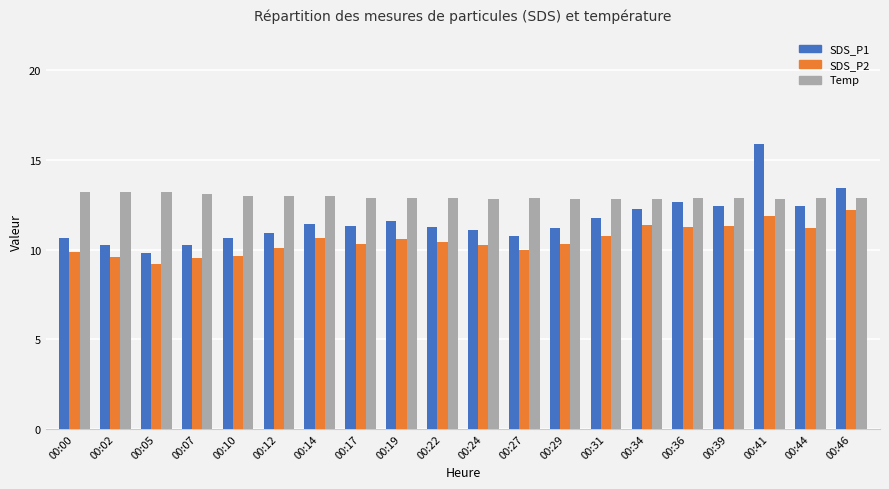

What is the difference between the SDS_P2 values at 00:14 and 00:02?

1.1